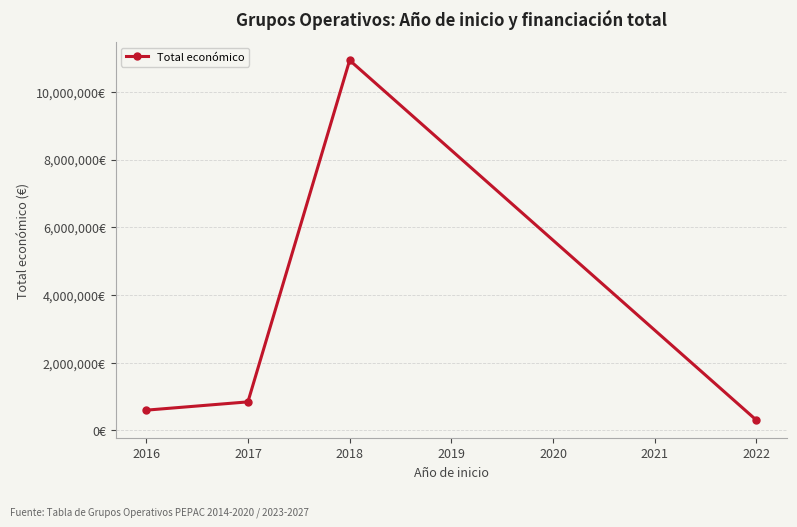

Does the chart have visible grid lines?

Yes